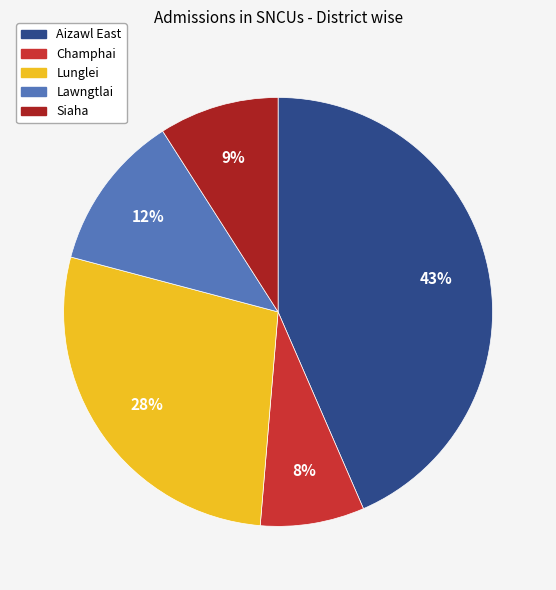

Is it true that Aizawl East is 43% of the pie?

True